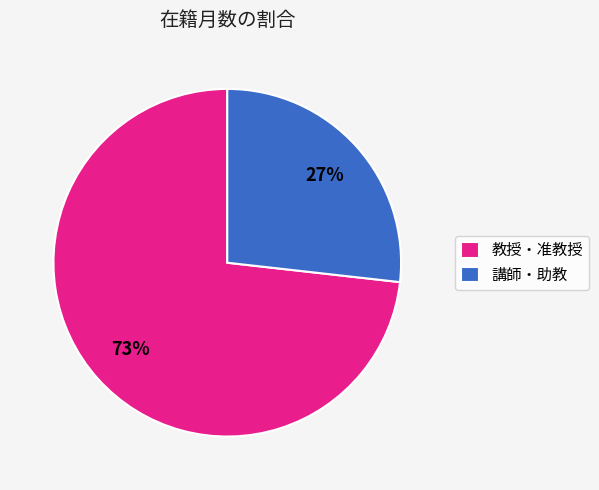

To the nearest percent, what is the difference between the largest and smallest slice percentages?

46%